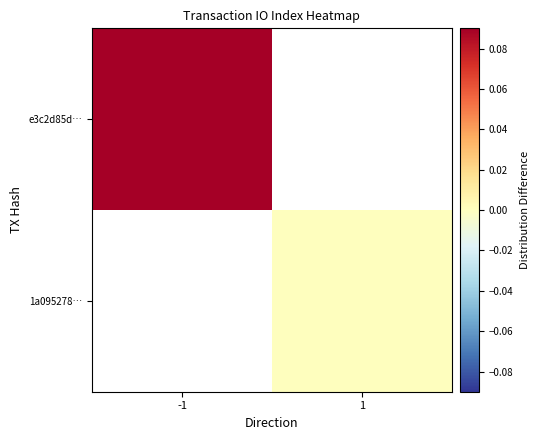

Count the number of data series in this chart.

2